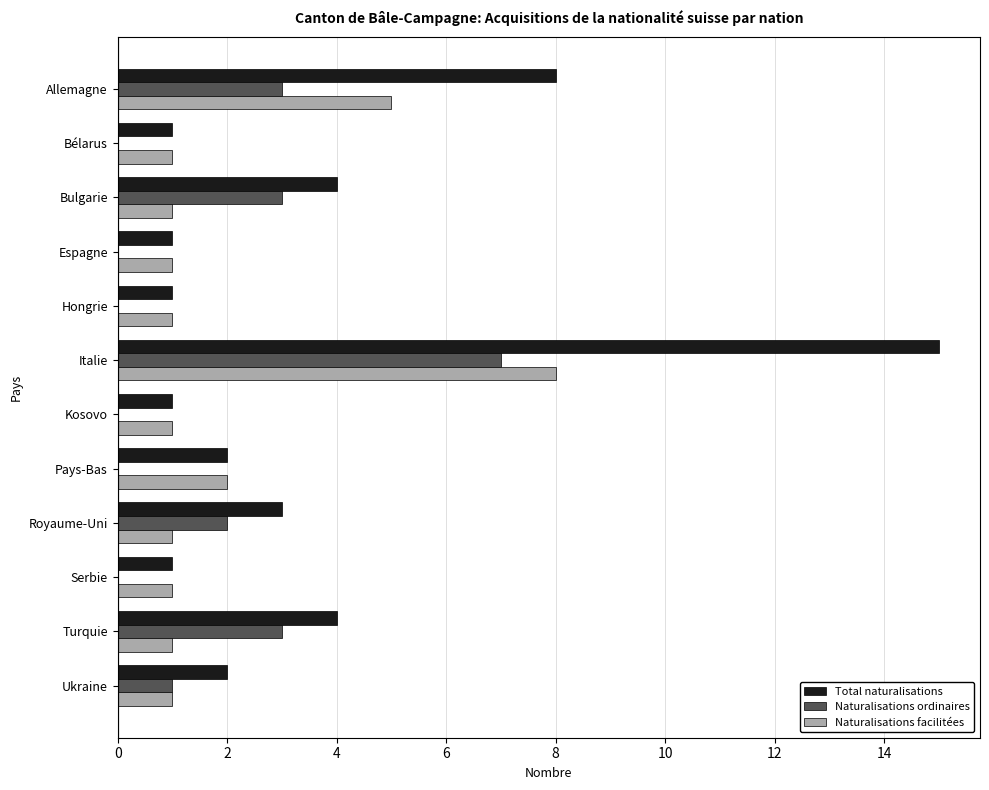

The Naturalisations ordinaires series shows -3 at Bélarus. True or false?

False